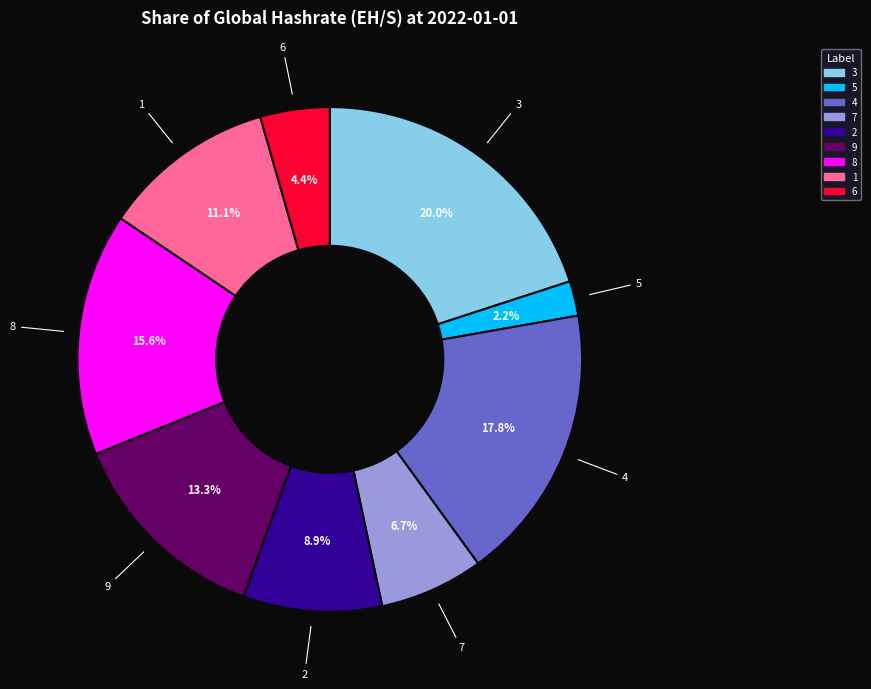

To the nearest percent, what percentage of the pie is 7?

7%